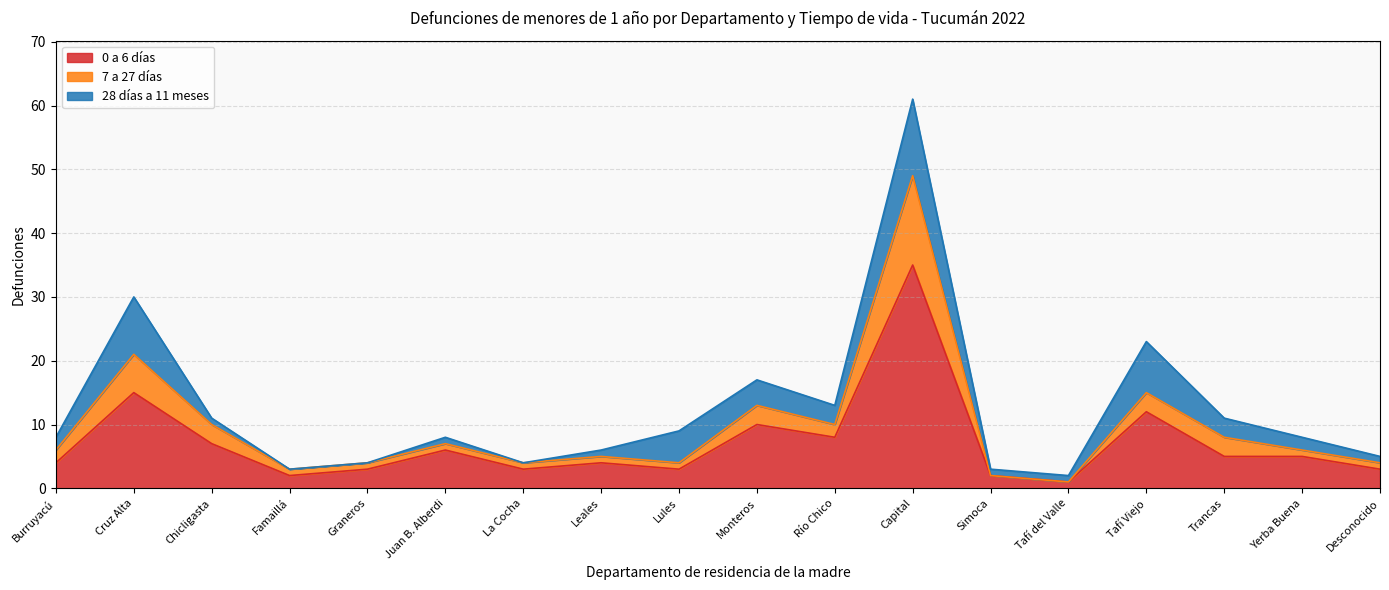

At which category is the sum across all series the highest?

Capital